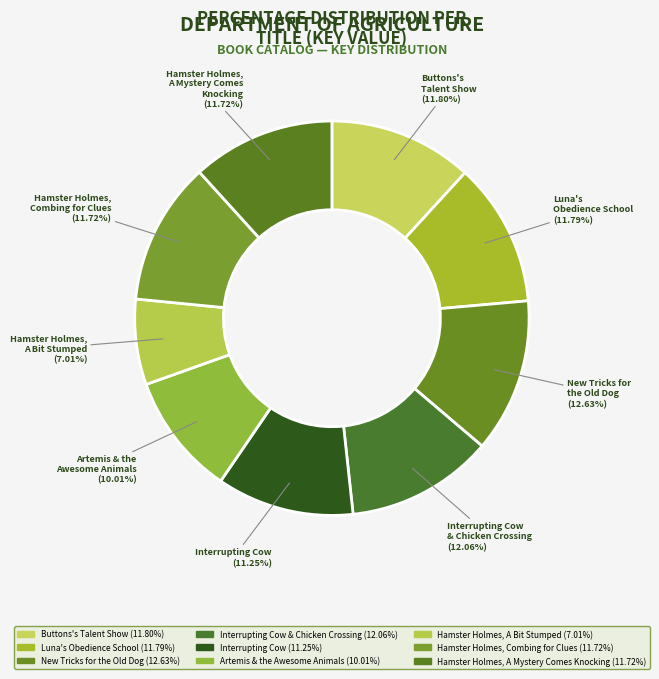

Which has a higher value, Interrupting Cow & Chicken Crossing or Interrupting Cow?

Interrupting Cow & Chicken Crossing